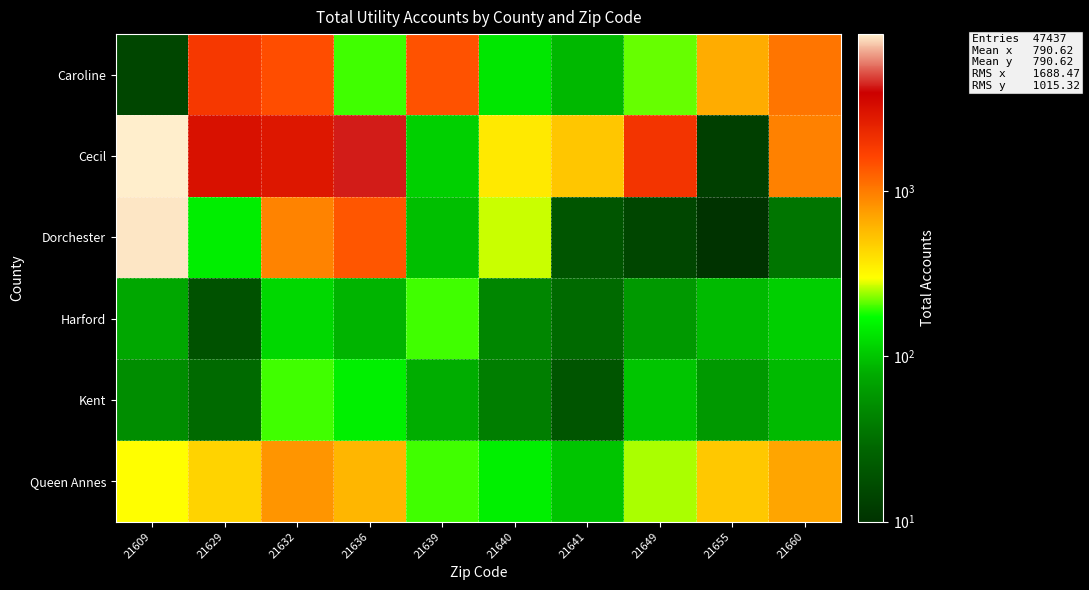

Which has a higher value, 21632 or 21655?

21632